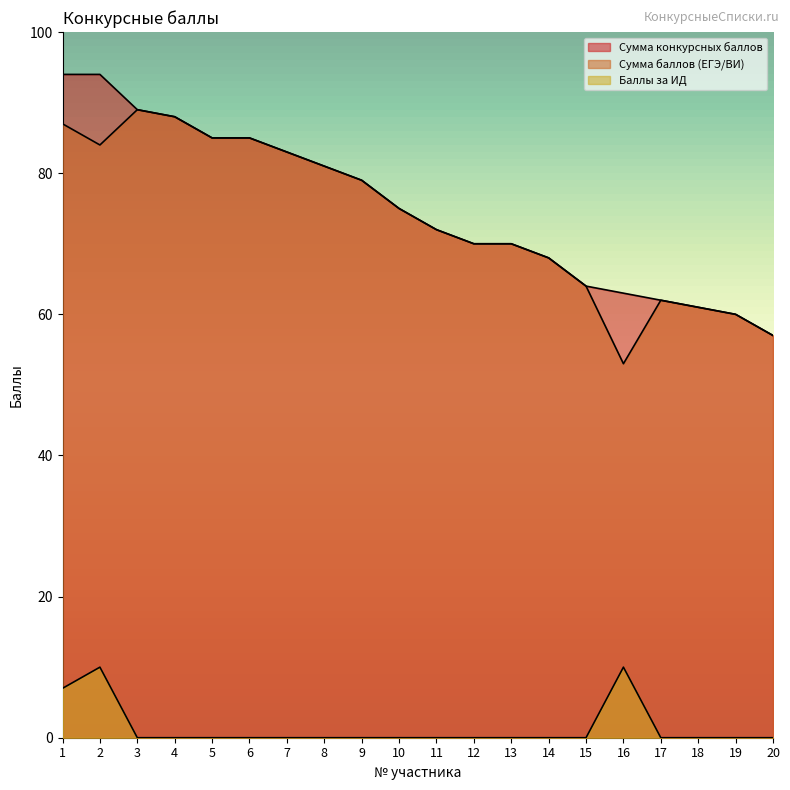

Which series has the largest range (max minus min)?

Сумма конкурсных баллов